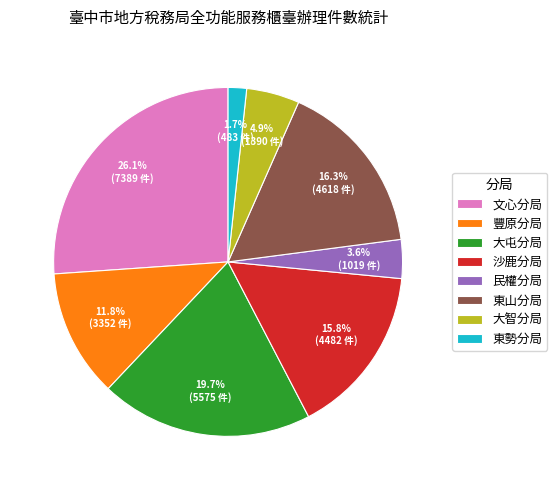

To the nearest percent, what percentage of the pie is 東勢分局?

2%